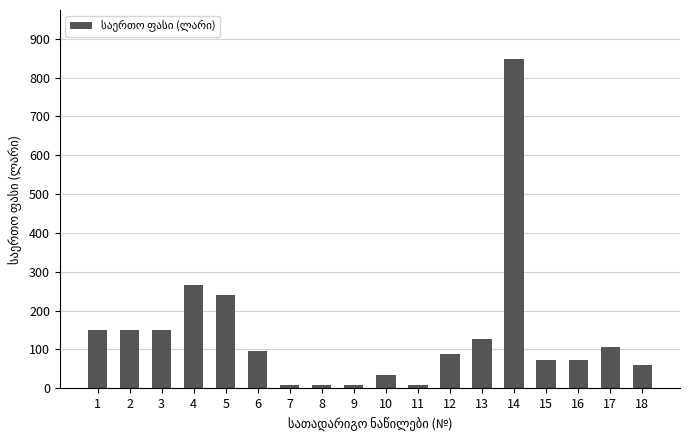

What is the sum of all values?

2498.5